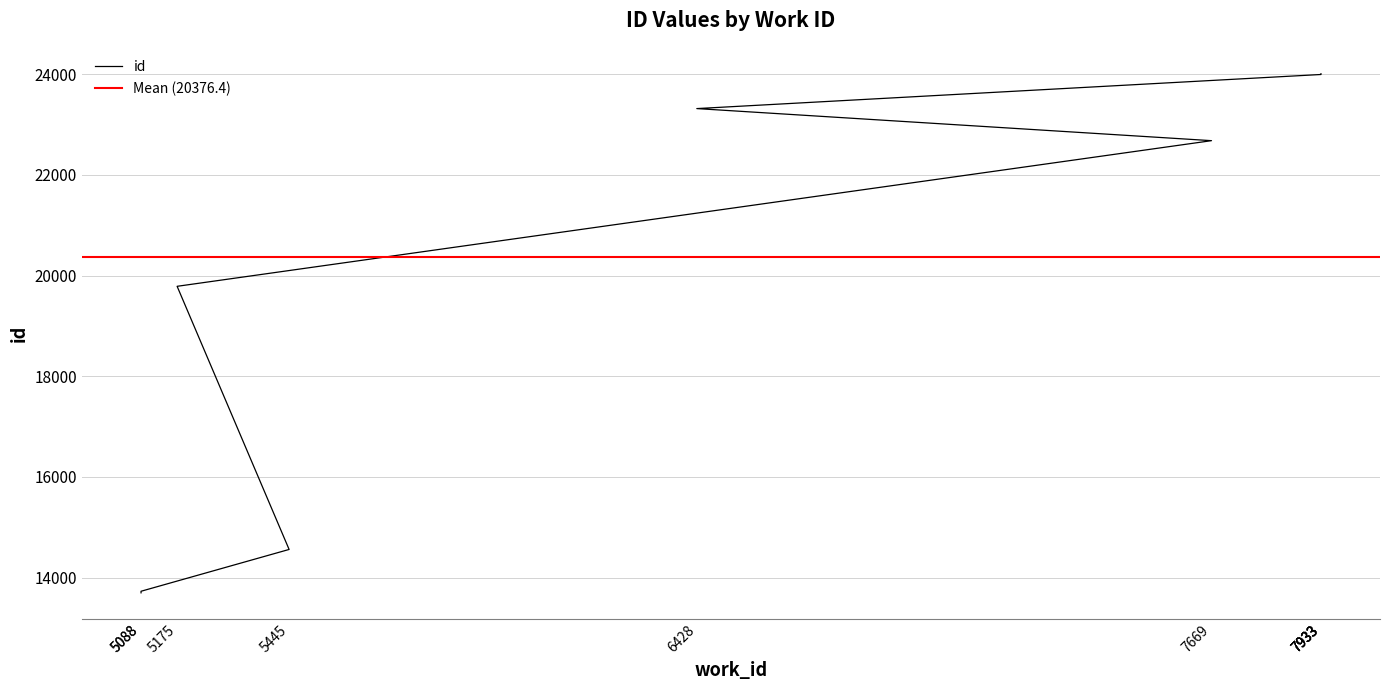

What is the difference between the second highest and minimum values?

10302